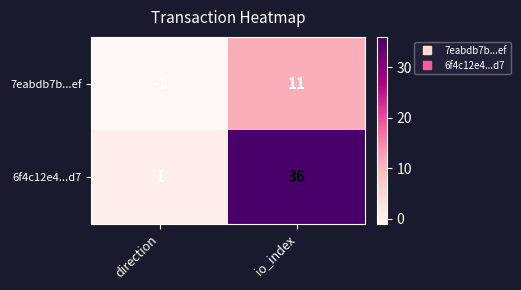

Reading right to left, extract all data points from this chart.

7eabdb7b...ef: 11	-1
6f4c12e4...d7: 36	1